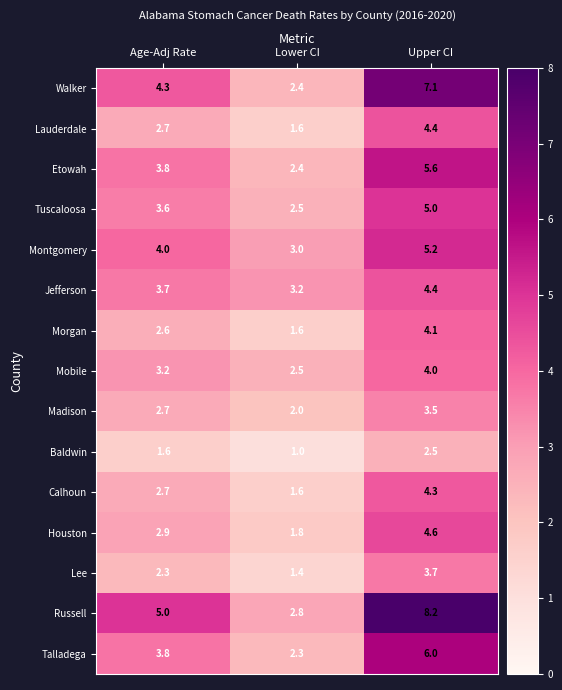

What is the sum of the Etowah values at Lower CI and Upper CI?

8.0